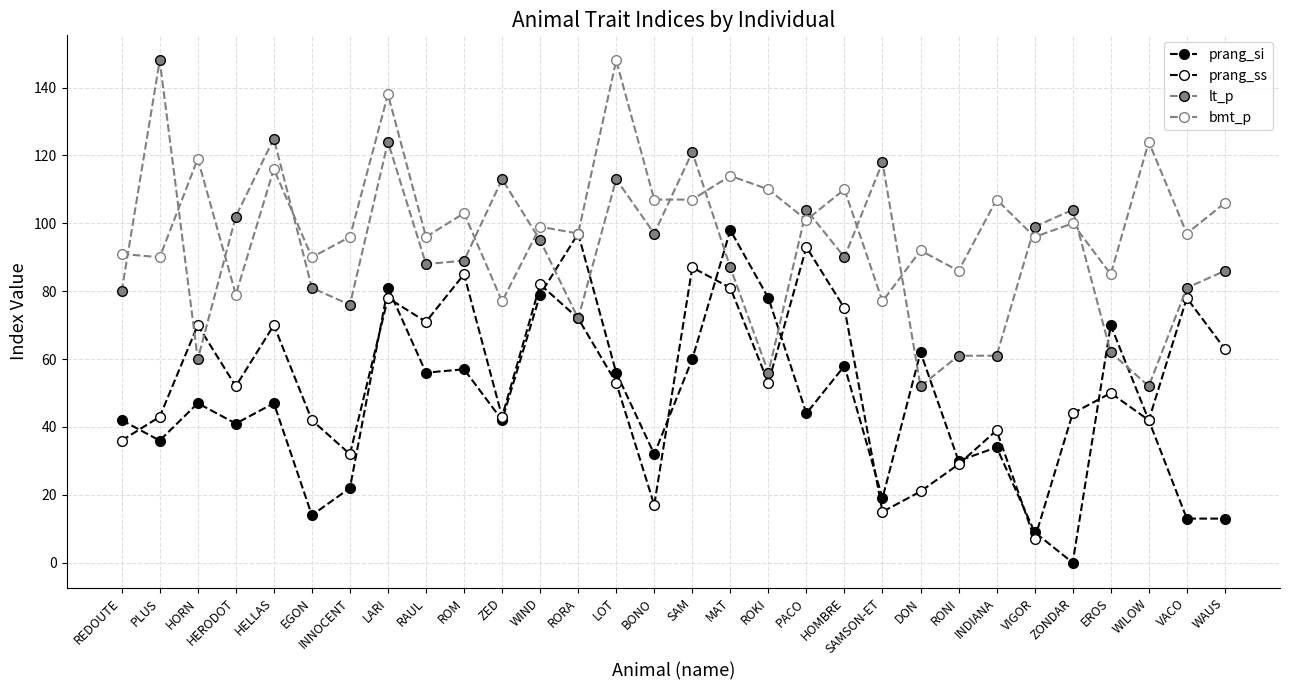

How many series are shown in this chart?

4